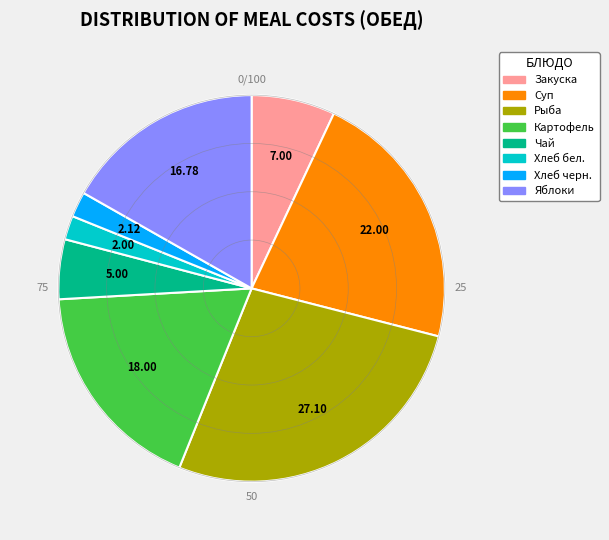

Does any single category account for the majority?

No